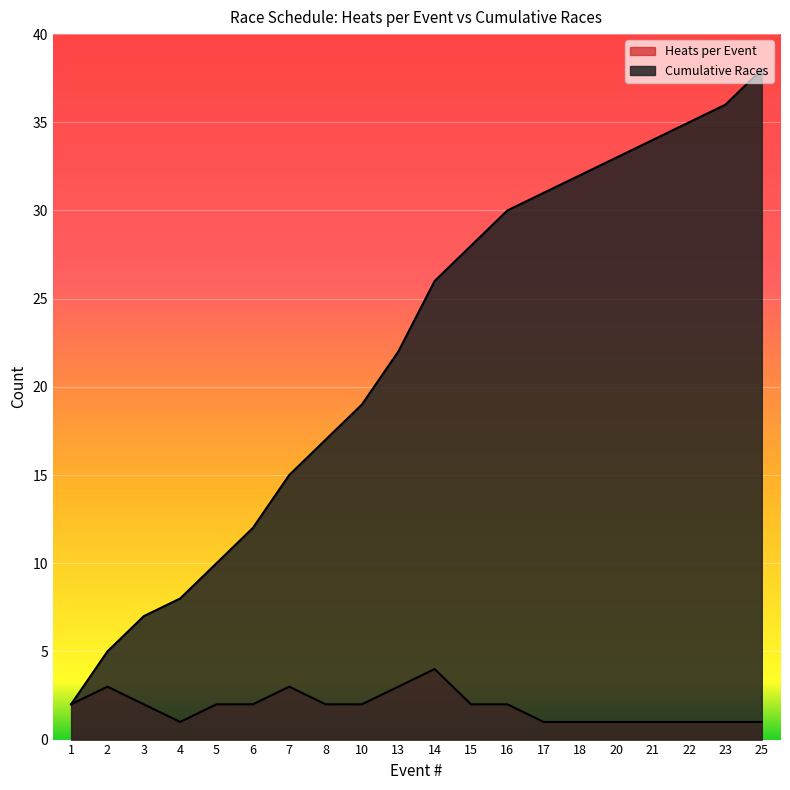

The value of Heats per Event at 8 is 2. True or false?

True